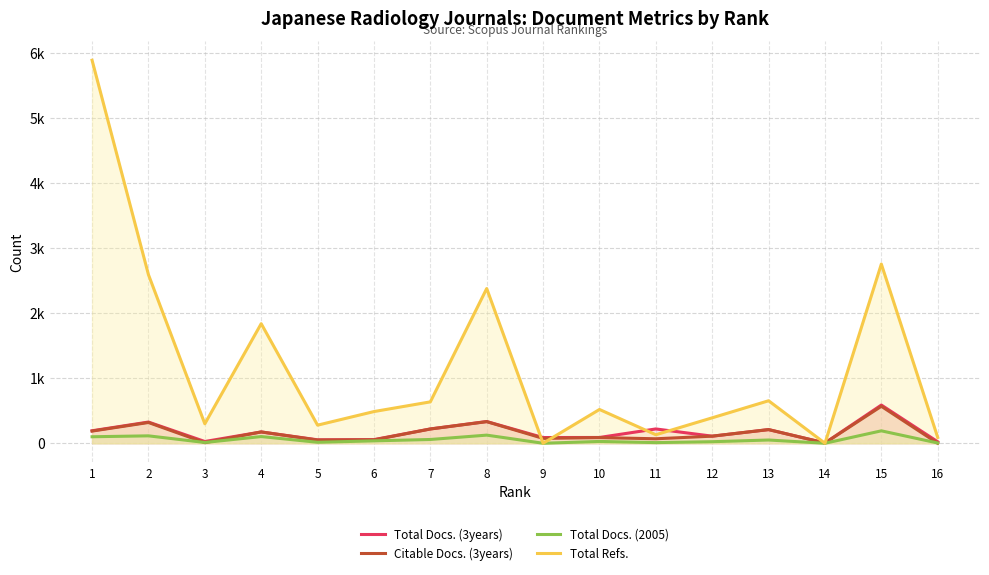

Which series ends up on top after the final intersection of Total Refs. and Total Docs. (3years)?

Total Refs.